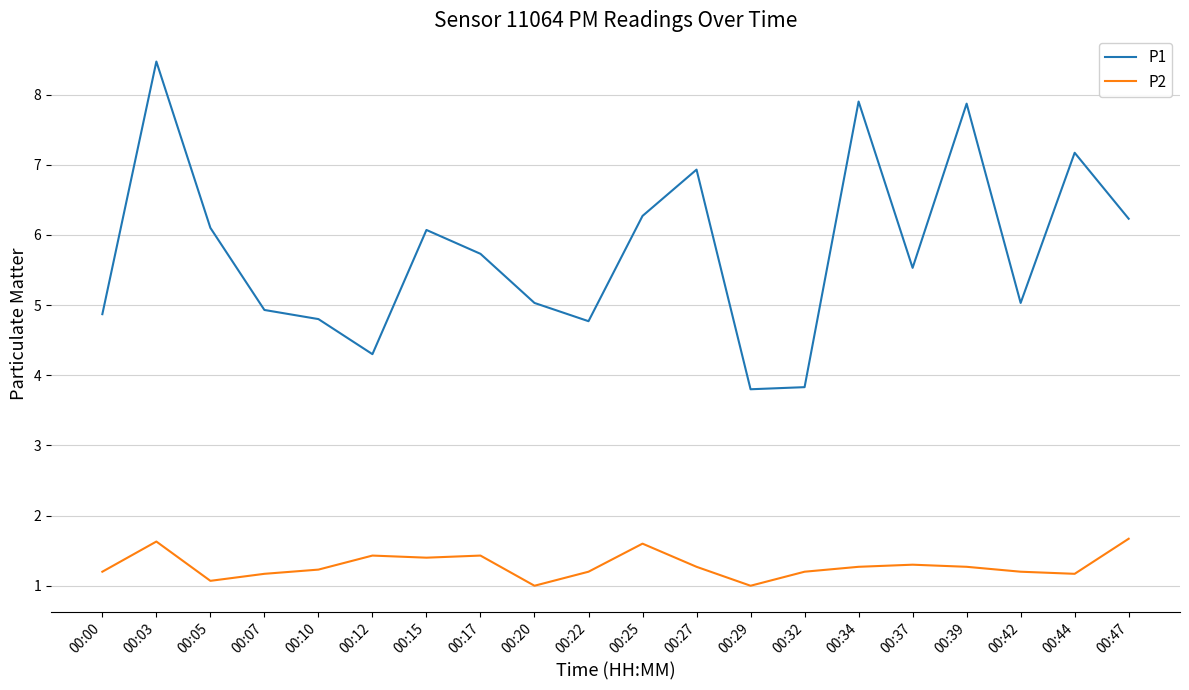

Between 00:32 and 00:39, which series saw the biggest shift?

P1